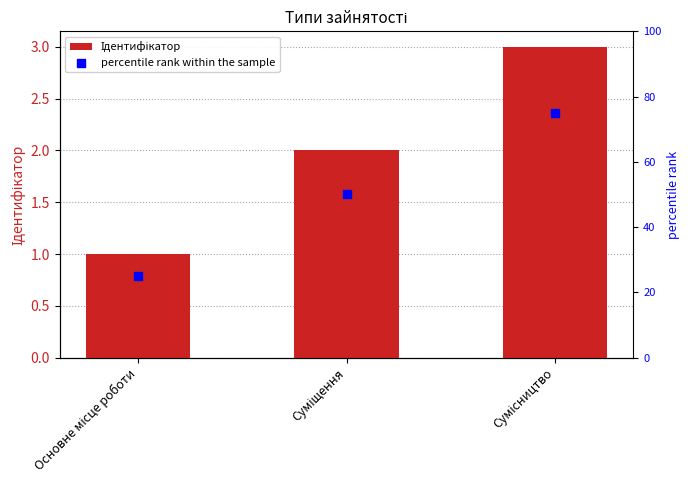

At how many categories does at least one series exceed 55?

1